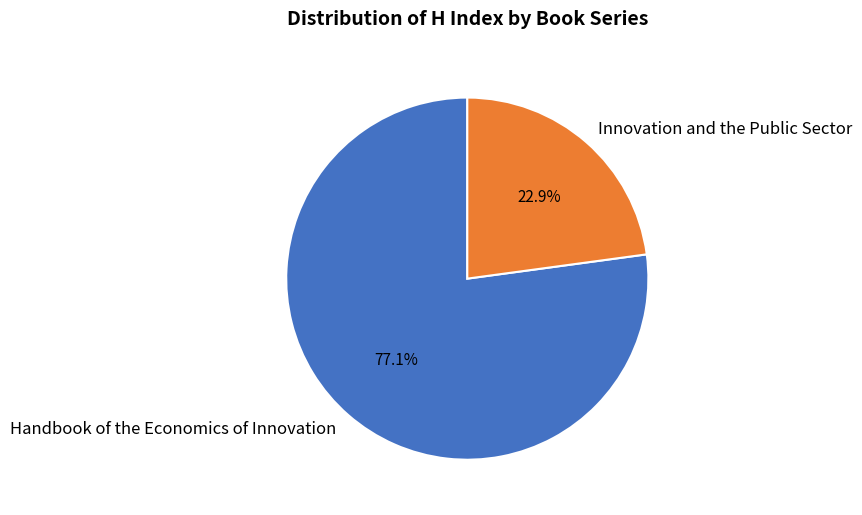

To the nearest percent, what portion does Innovation and the Public Sector represent?

23%